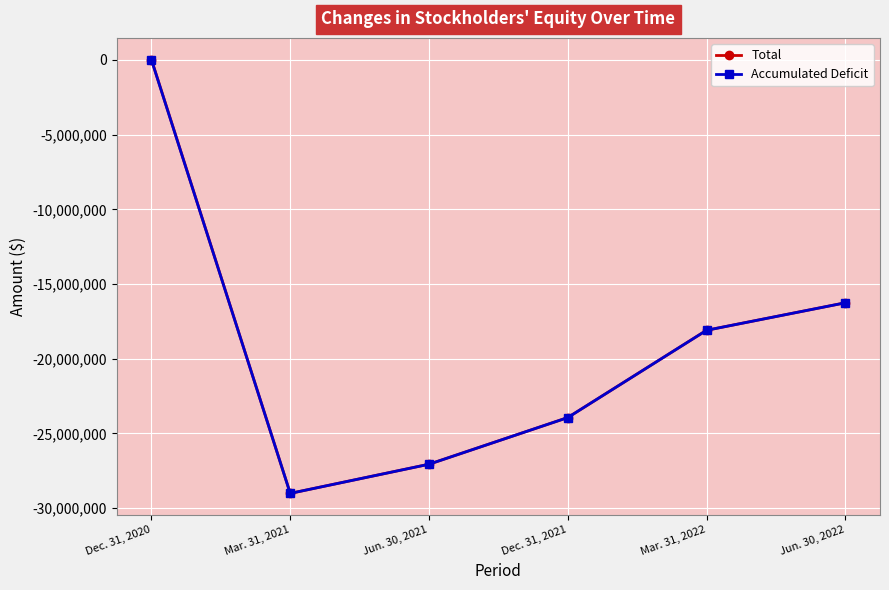

At which label does Total first exceed -18099617?

Dec. 31, 2020